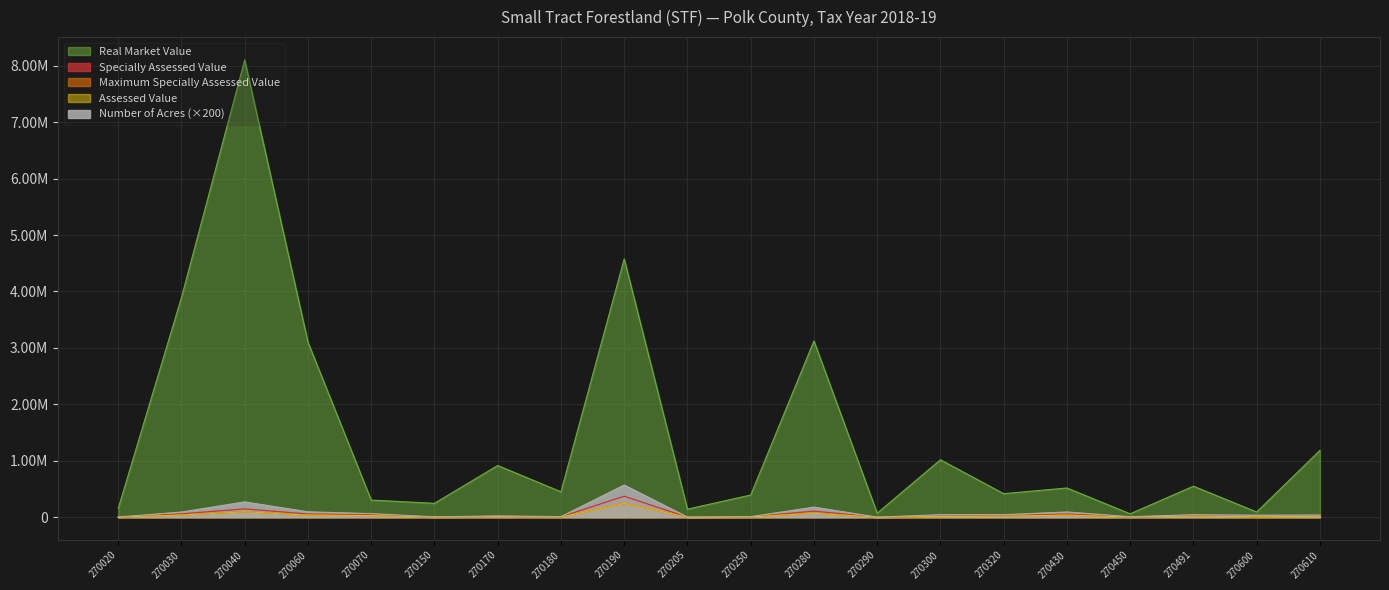

How many values in the Real Market Value series exceed 517516?

9